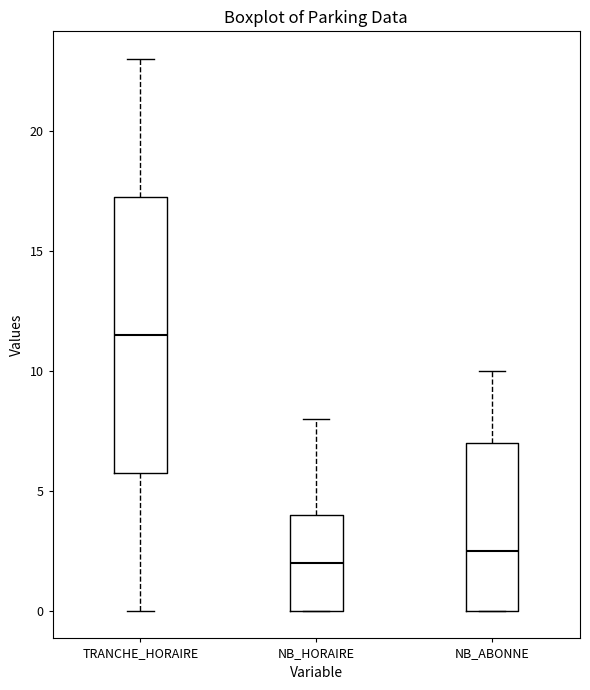

Which box has the lowest median line?

NB_HORAIRE